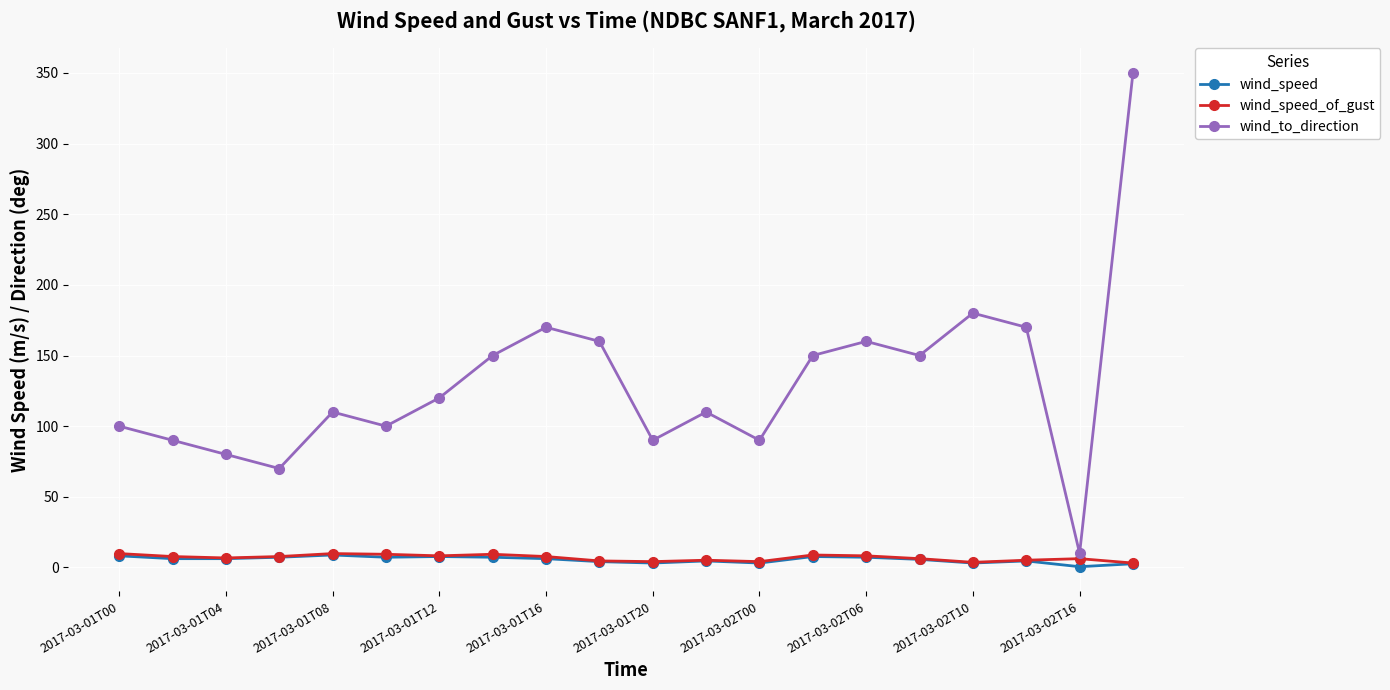

Does the chart have visible grid lines?

Yes